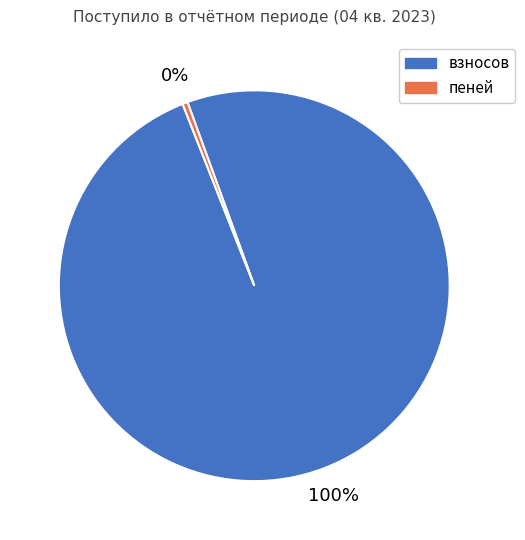

The взносов slice represents 100% of the pie. True or false?

True